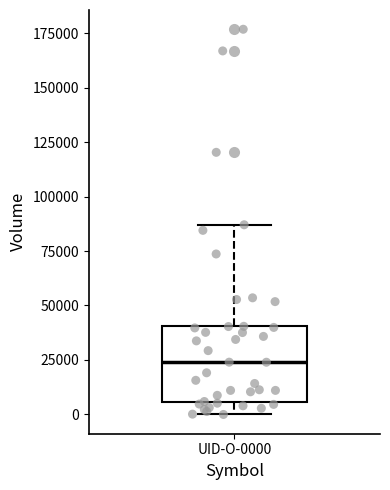

Transcribe this box plot: give where the median line is, the range the box spans, and where the two whiskers end, as read against the y-axis. The values are not printed on the chart, so give them approximately, as read against the axis.

median 25000, box 5000 to 40000, whiskers 0 to 85000